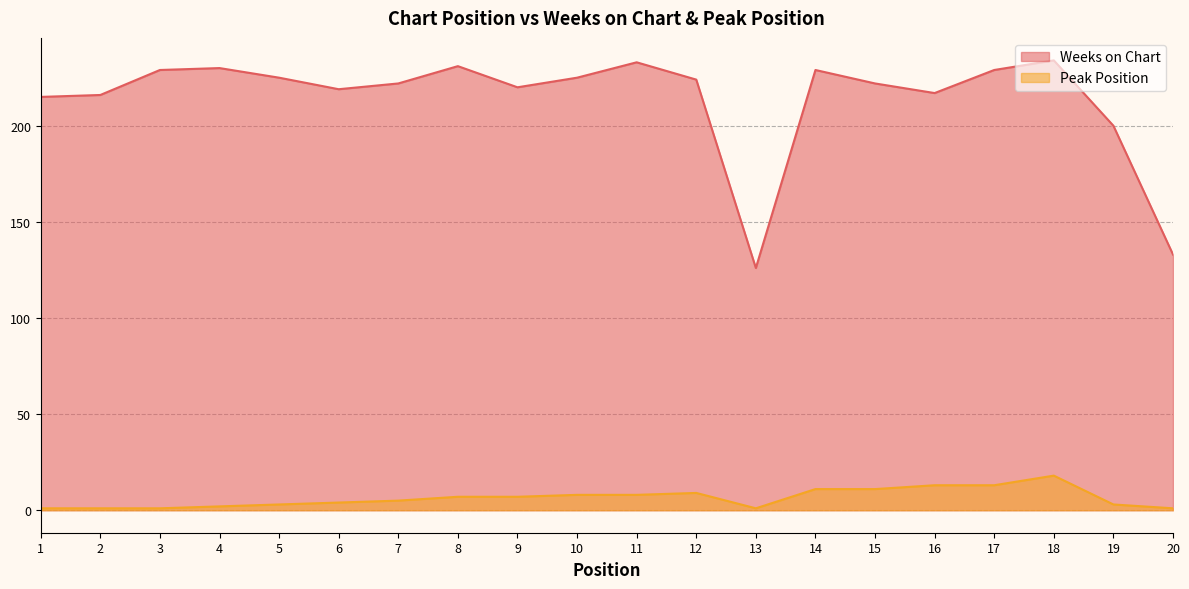

What is the sum of the Weeks on Chart values at 3 and 8?

460